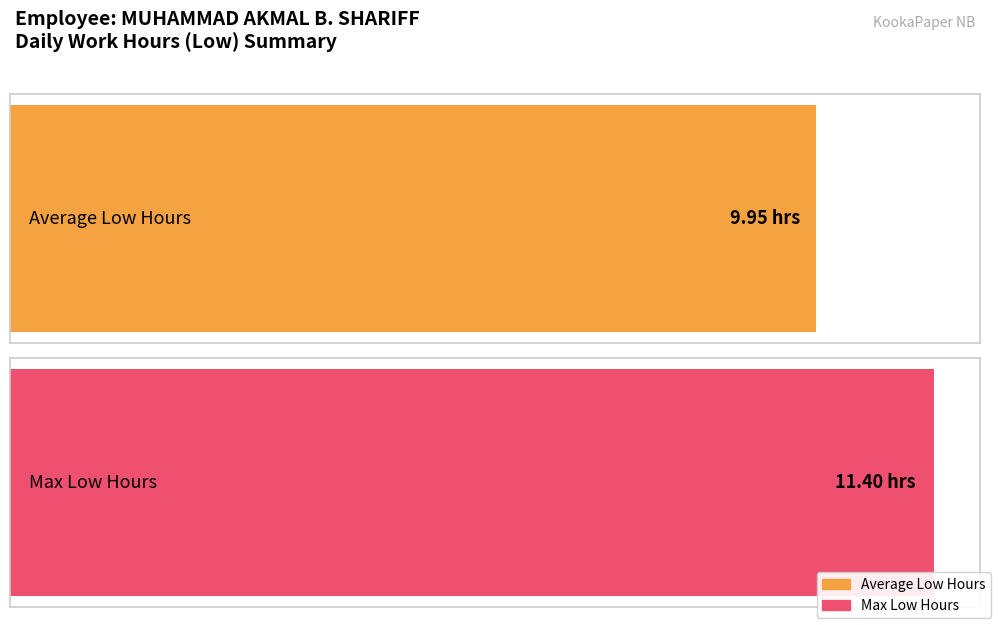

Is it true that the value at 15-Fri is 17.2?

False